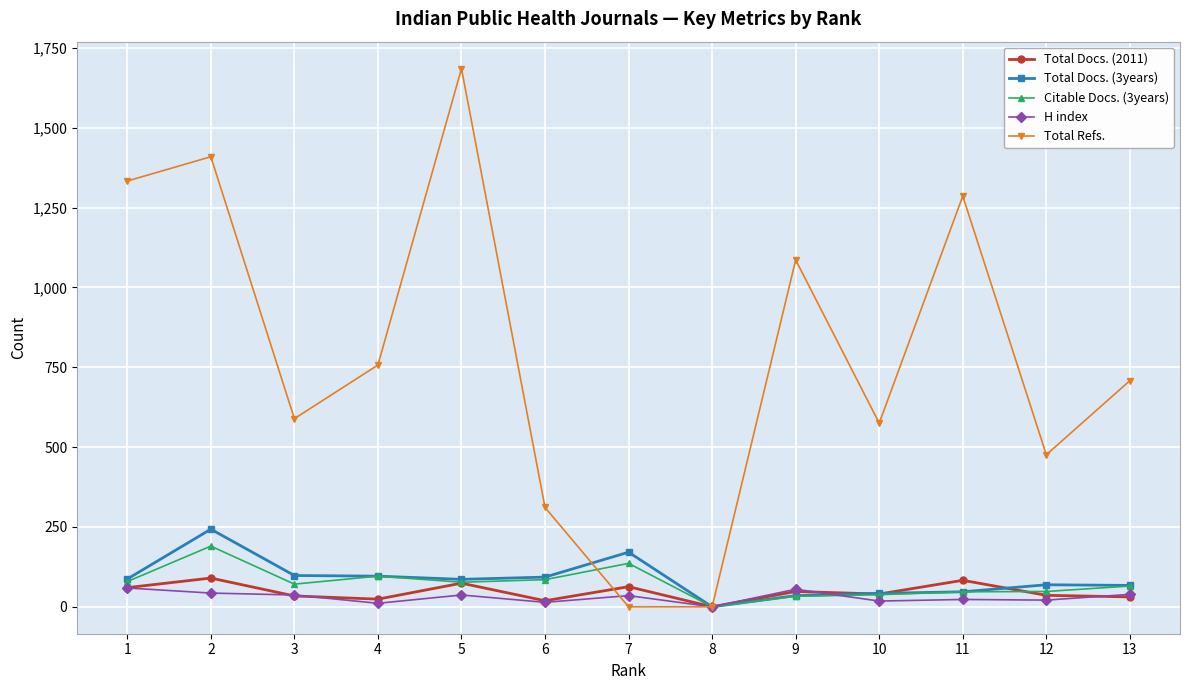

How many data points in Total Refs. are less than 708?

6